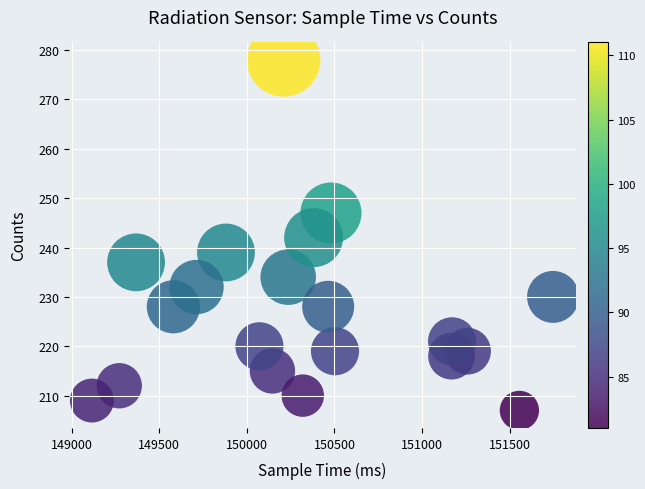

What is the range of X values (max minus min)?

2631